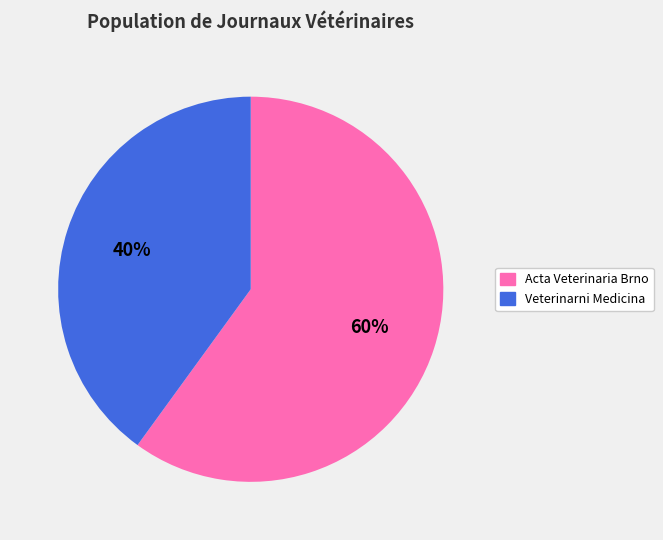

What percentage is the Veterinarni Medicina slice, to the nearest percent?

40%